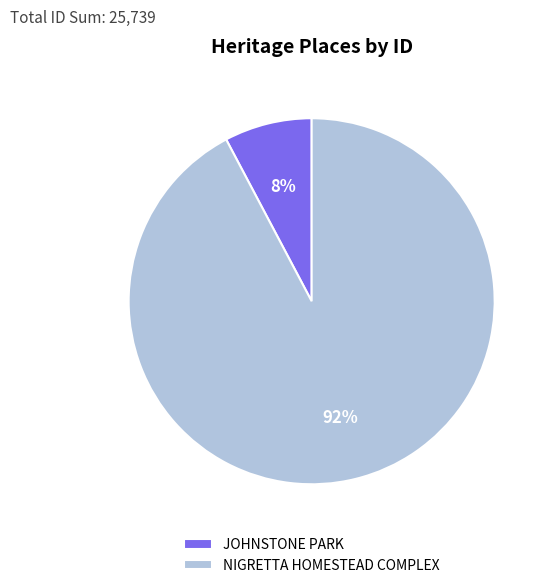

How many slices are in this pie chart?

2